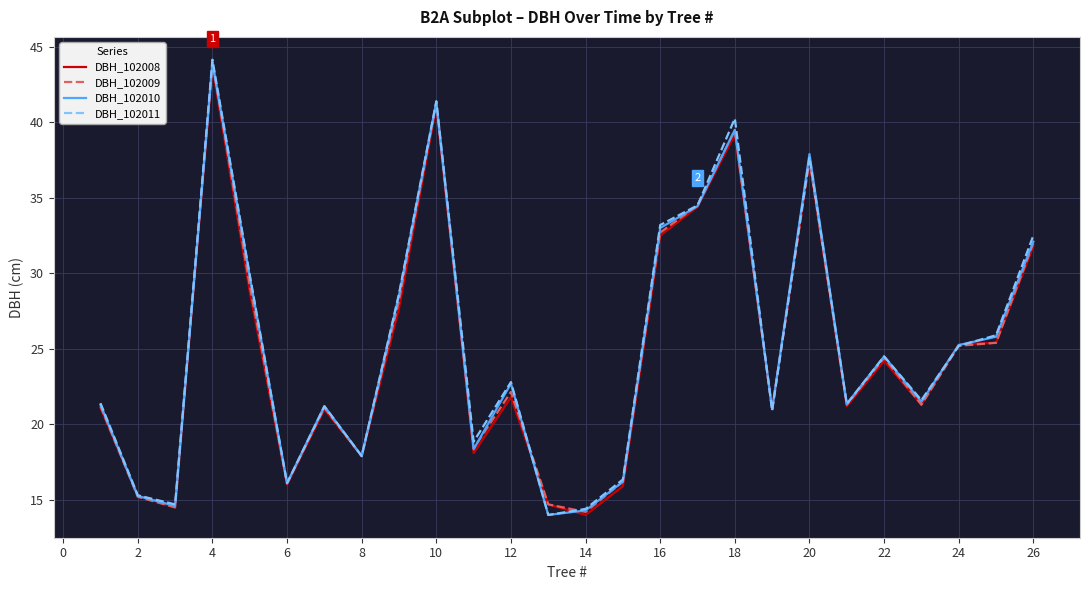

Which series has the largest range (max minus min)?

DBH_102011